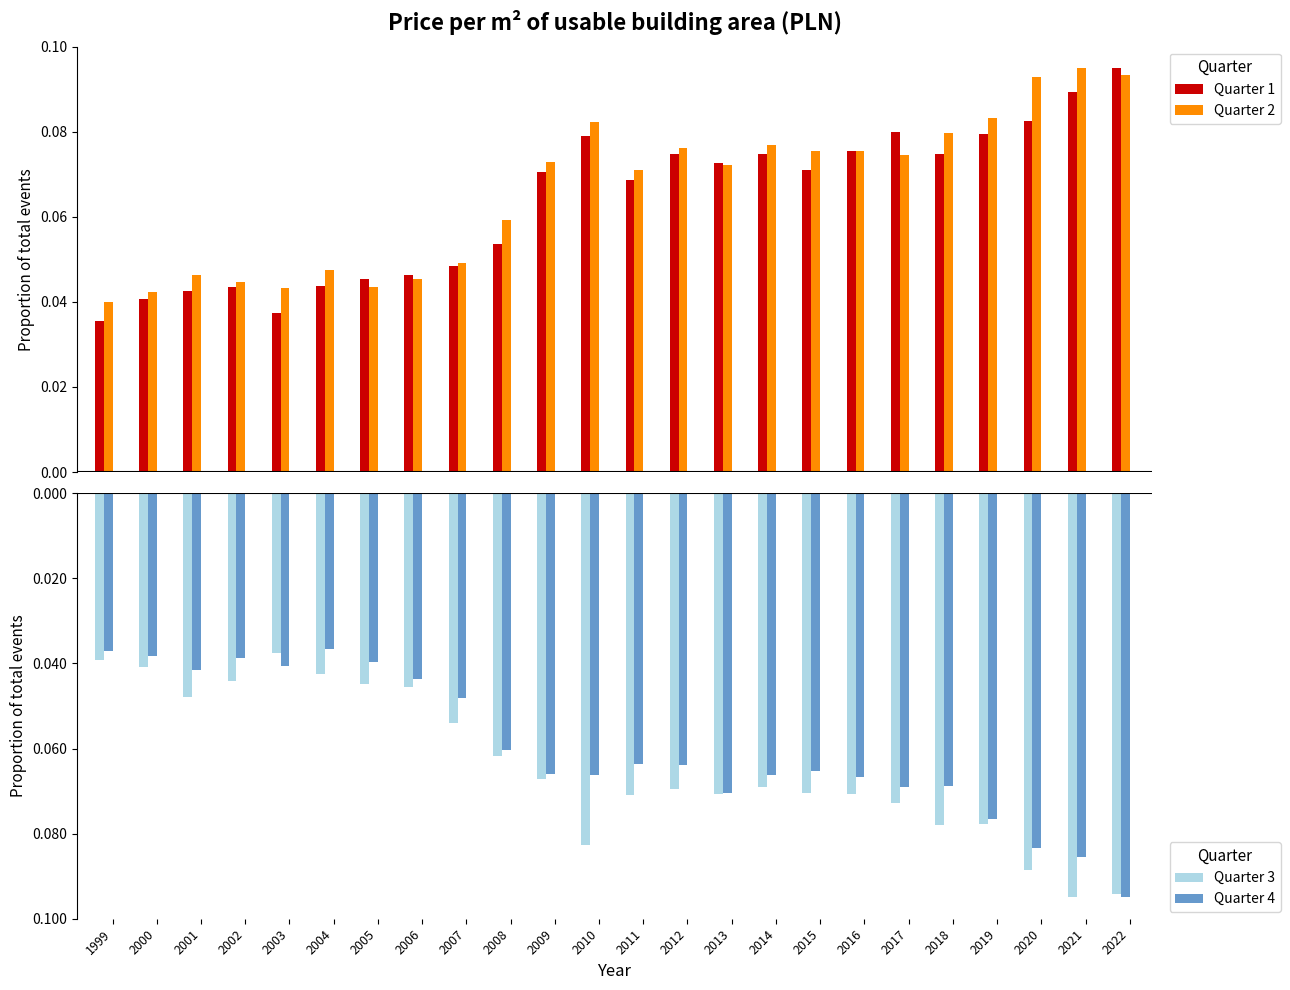

List the labels in order of Quarter 3 value, smallest first.

2021, 2022, 2020, 2010, 2018, 2019, 2017, 2011, 2016, 2013, 2015, 2012, 2014, 2009, 2008, 2007, 2001, 2006, 2005, 2002, 2004, 2000, 1999, 2003